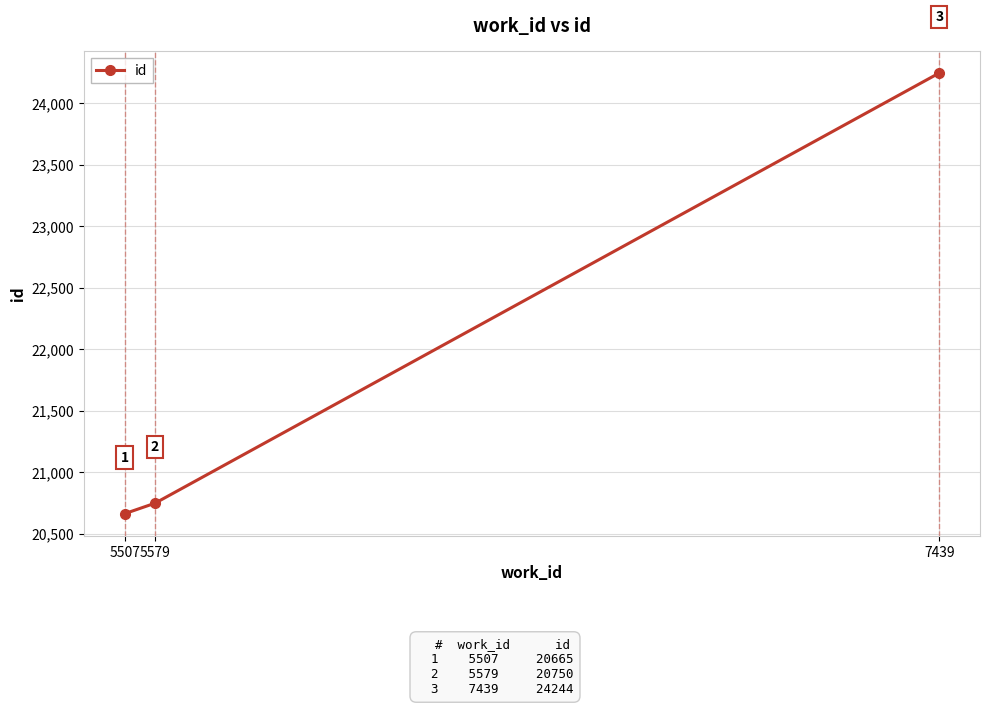

Read the value at 5507.

20665